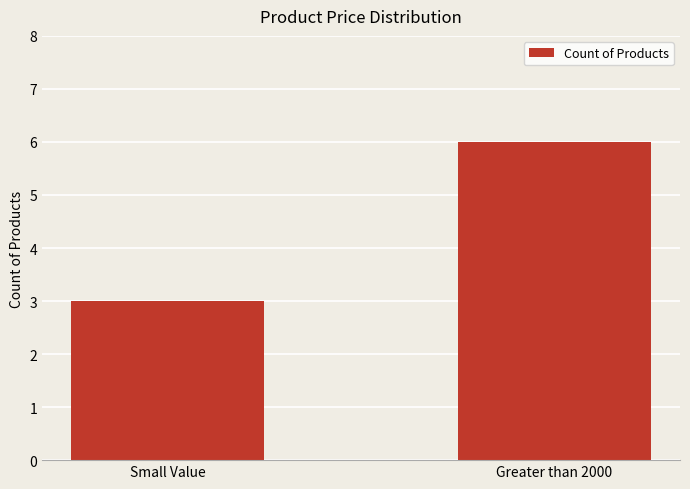

What is the difference between the values at Small Value and Greater than 2000?

3